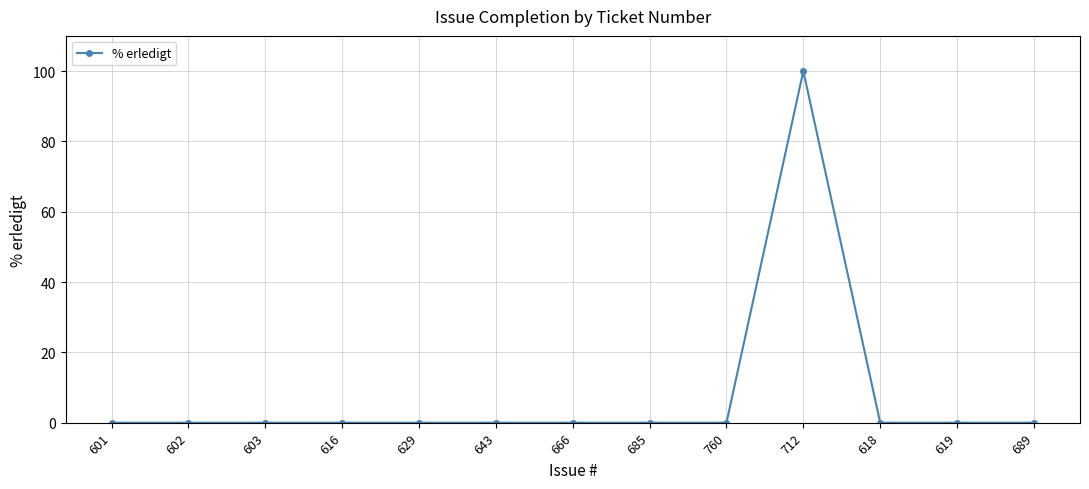

Which category has the highest value across all series?

712